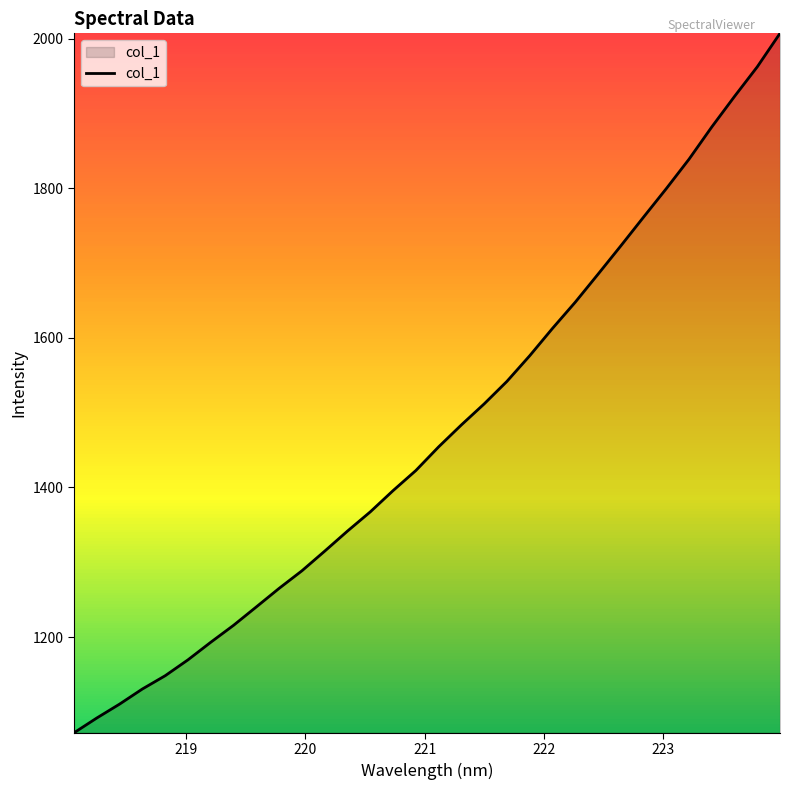

What is the maximum value shown in the chart?

2007.3